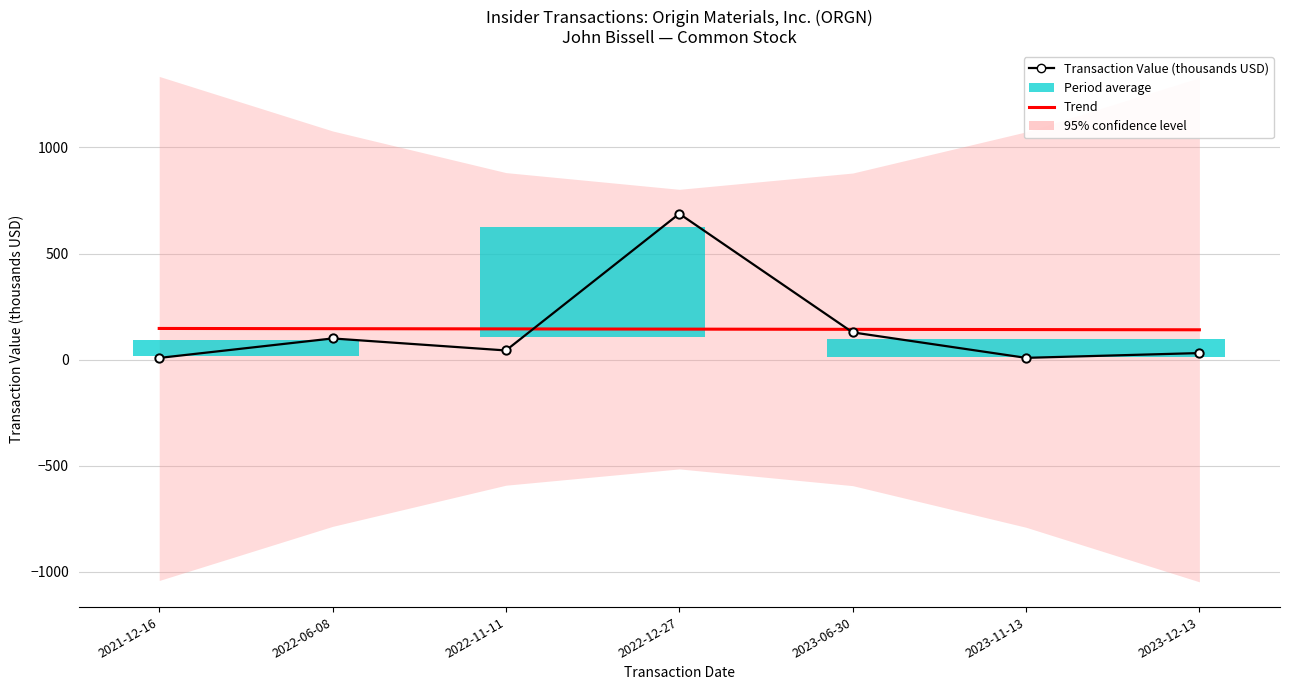

Which category has the lowest value in the Trend series?

2023-12-13